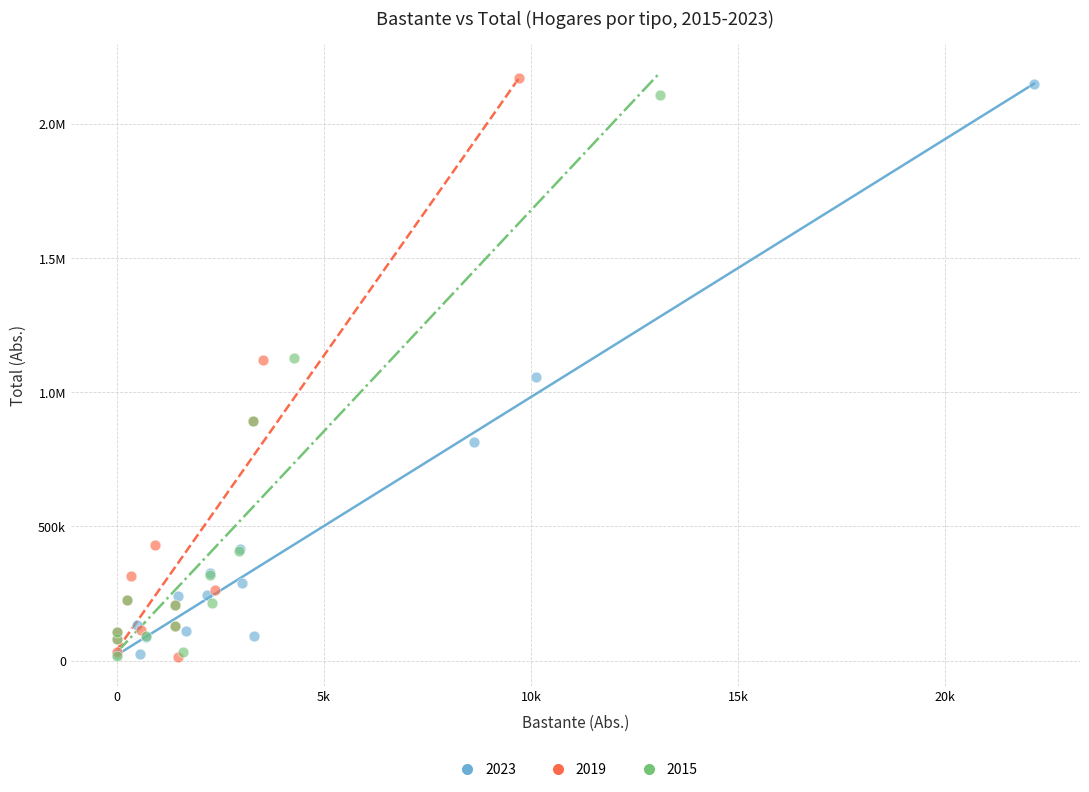

What are all the series names shown in the legend?

2023, 2019, 2015